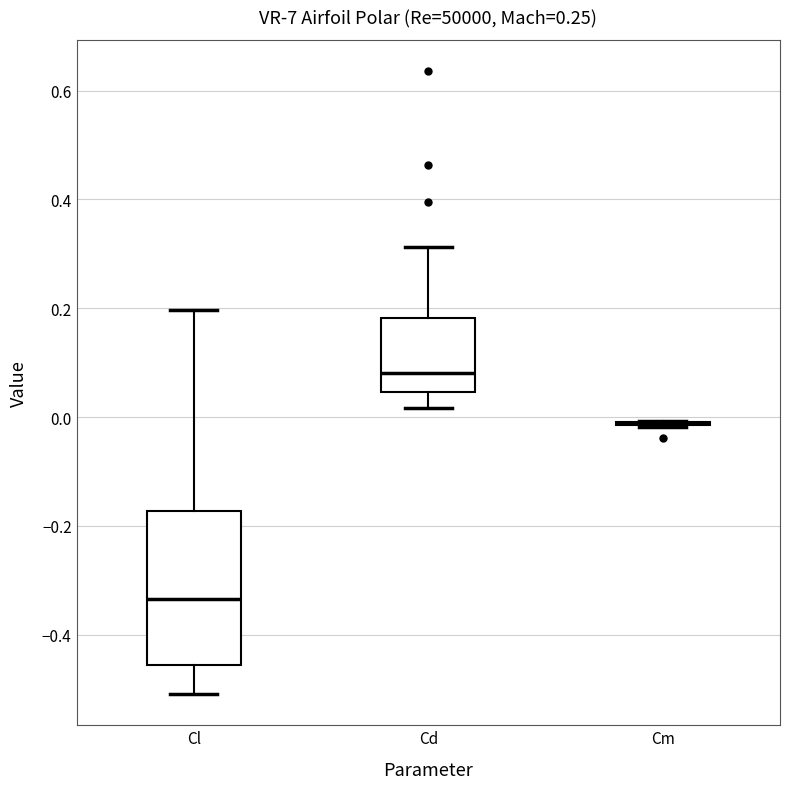

Comparing the boxes themselves (not the whiskers), which one is the tallest?

Cl